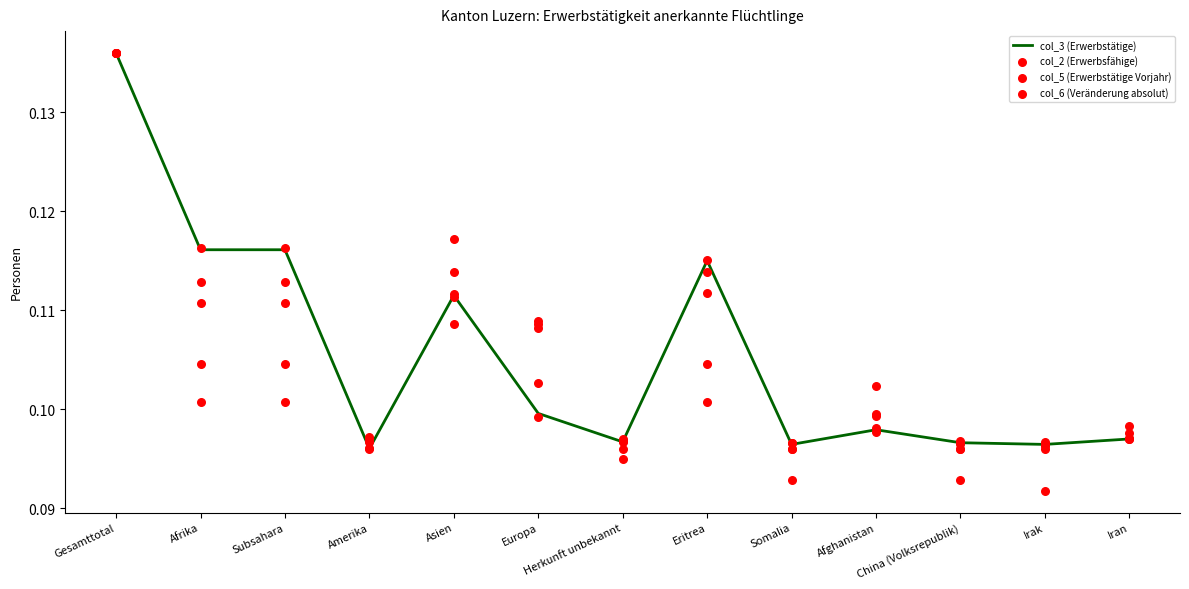

At which label does col_3 (Erwerbstätige) reach its peak?

Gesamttotal